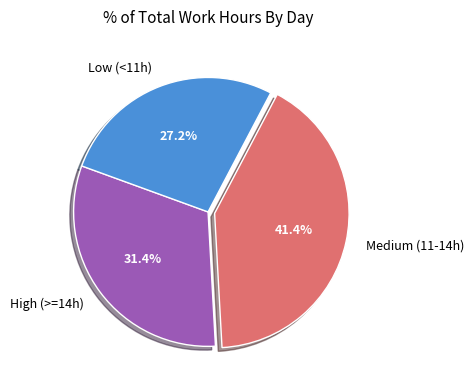

What percentage is NOT represented by Medium (11-14h)?

58.6%